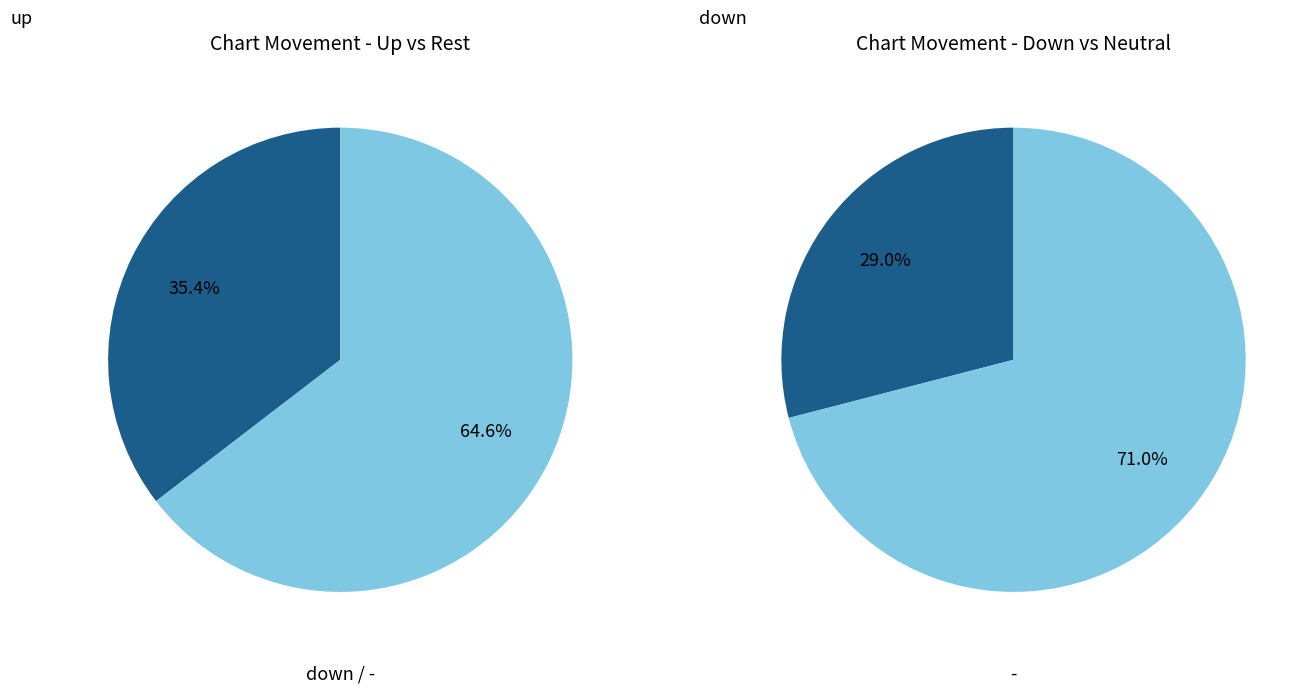

Rank the categories by value from lowest to highest.

down, up, -